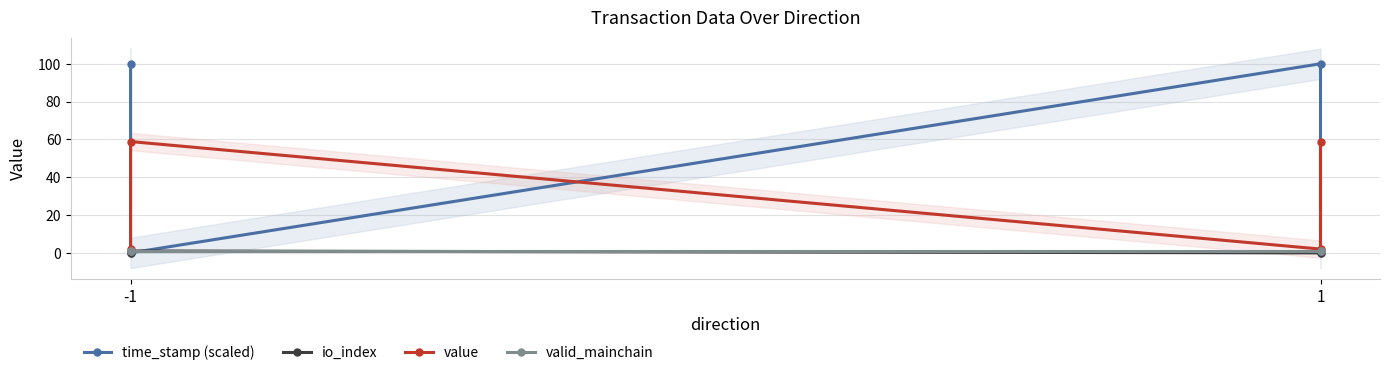

Which label corresponds to the smallest value in the chart?

-1